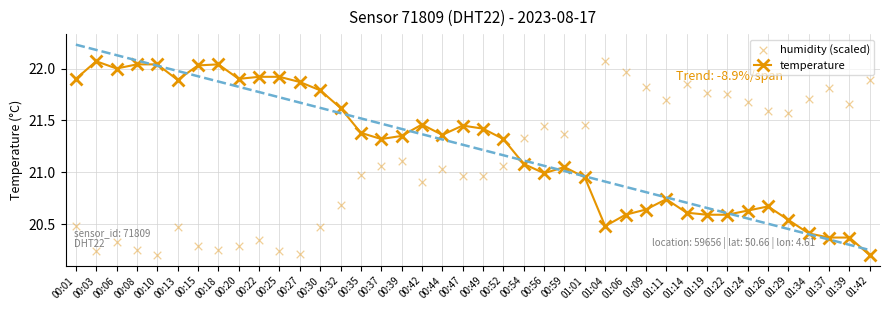

What is the total value across all series at 00:08?

42.3